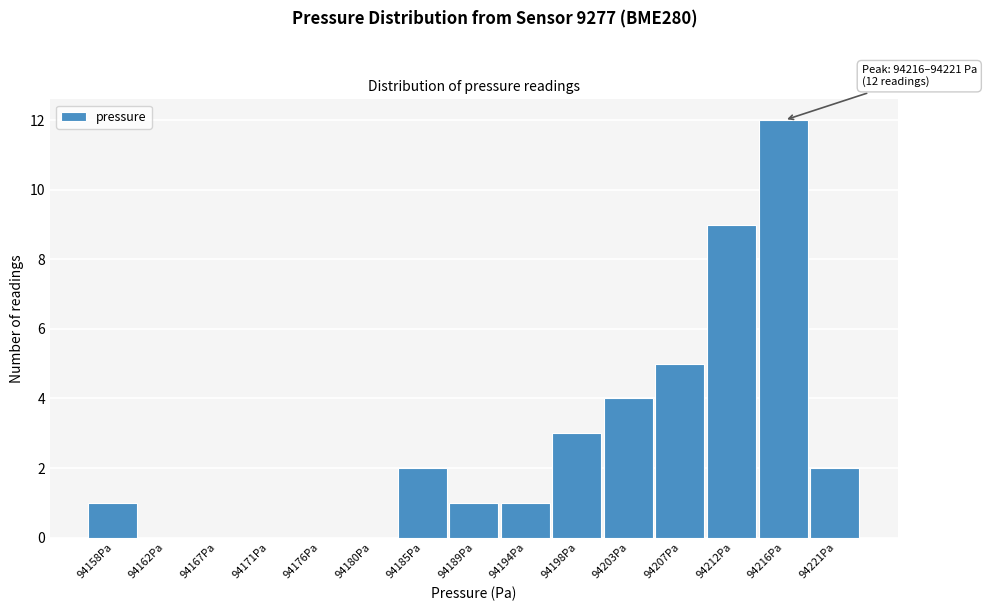

Reading left to right, transcribe all the data shown in this chart.

94158Pa=1	94162Pa=0	94167Pa=0	94171Pa=0	94176Pa=0	94180Pa=0	94185Pa=2	94189Pa=1	94194Pa=1	94198Pa=3	94203Pa=4	94207Pa=5	94212Pa=9	94216Pa=12	94221Pa=2